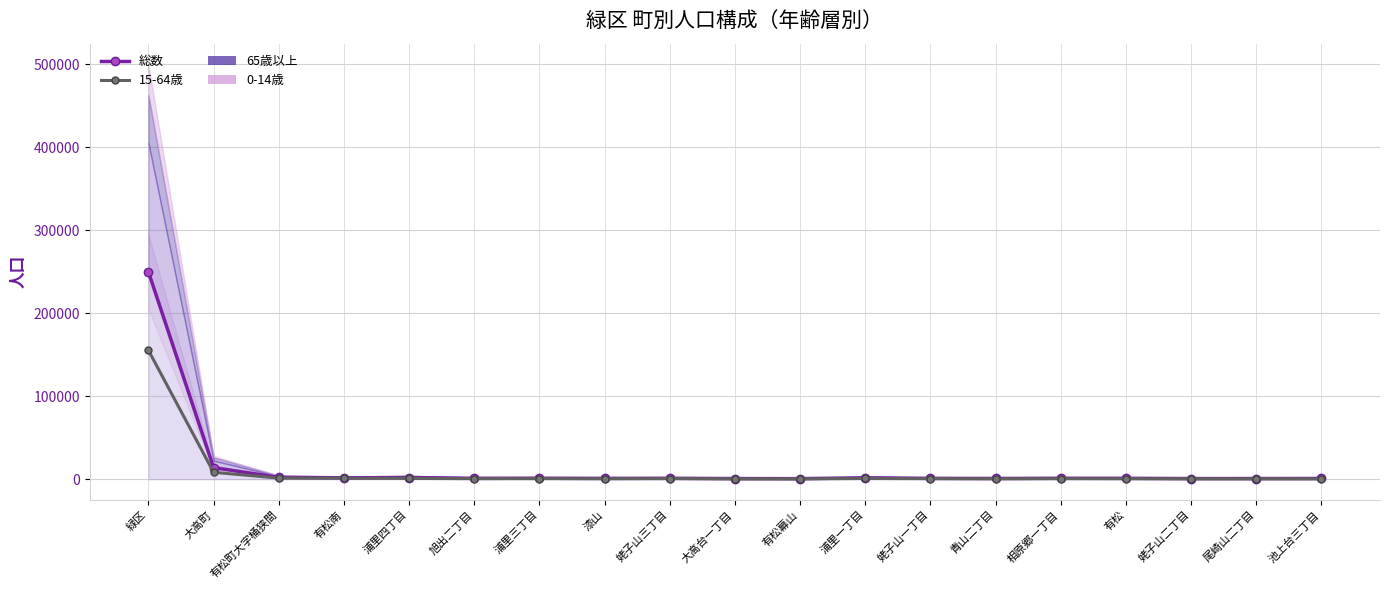

What are all the series names shown in the legend?

総数, 15-64歳